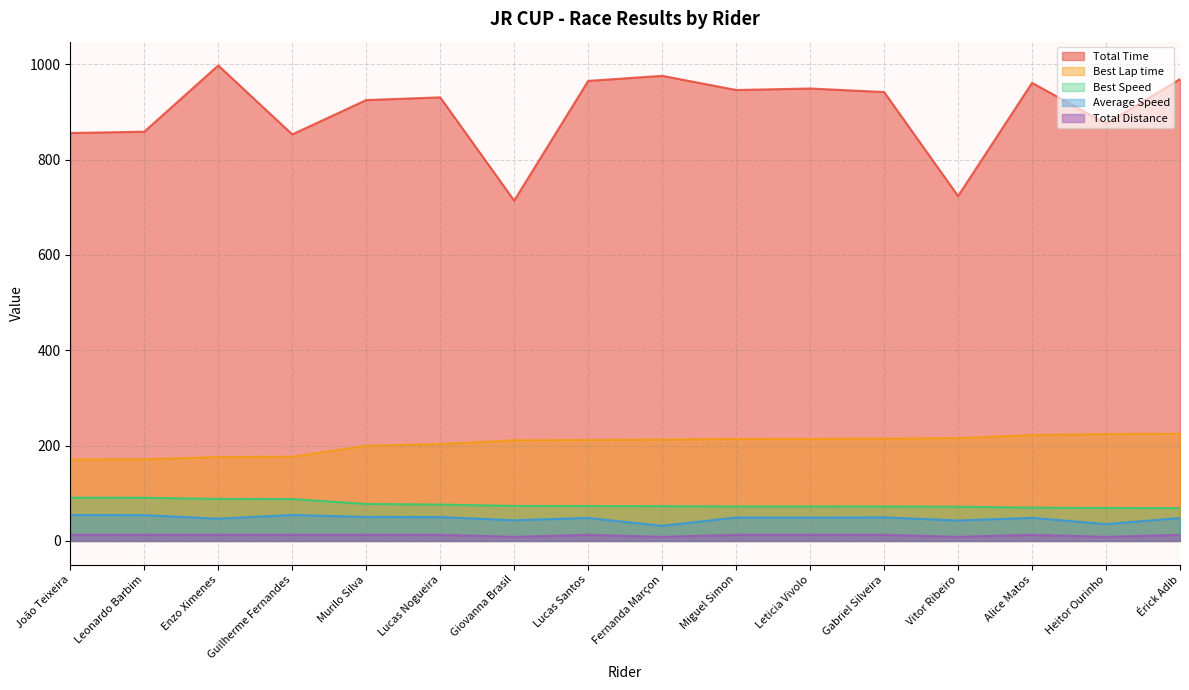

What is the label of the 5th point from the left?

Murilo Silva